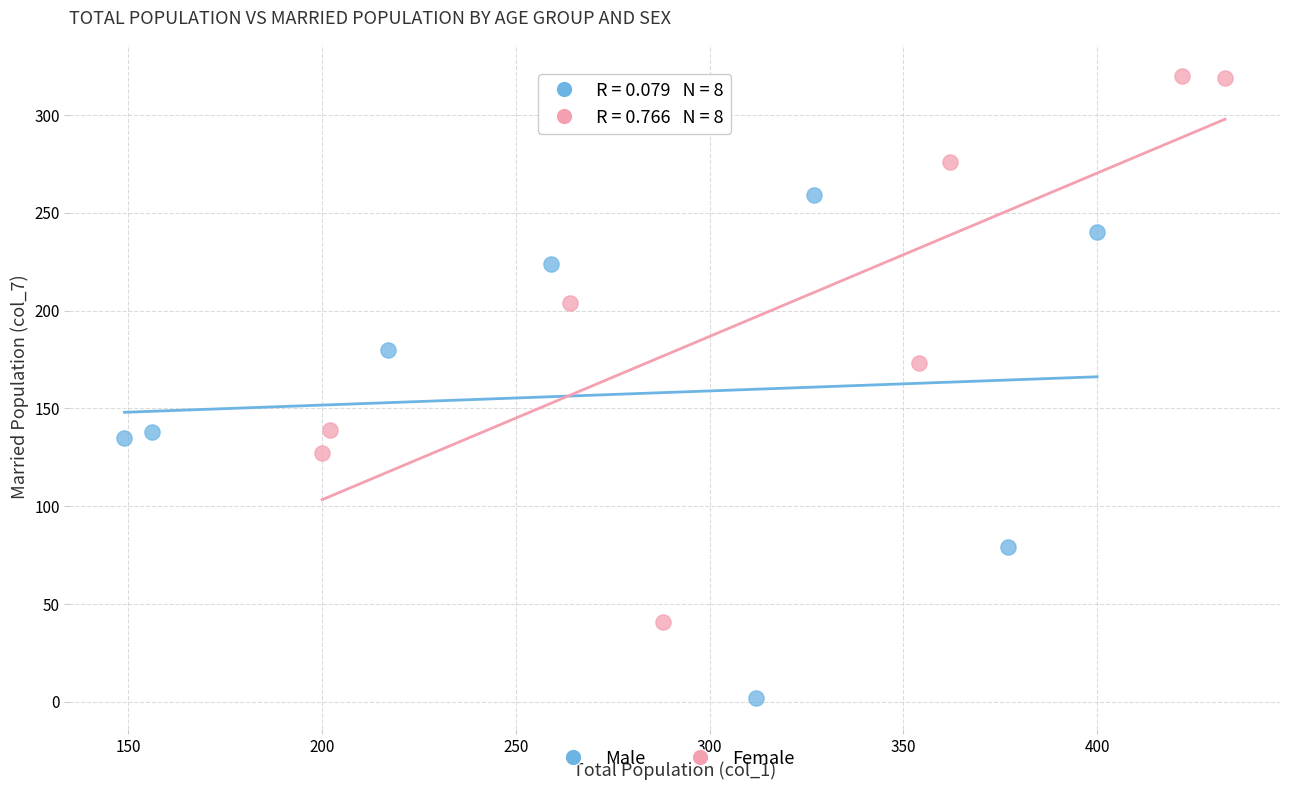

Which series contains the highest Y value?

Female